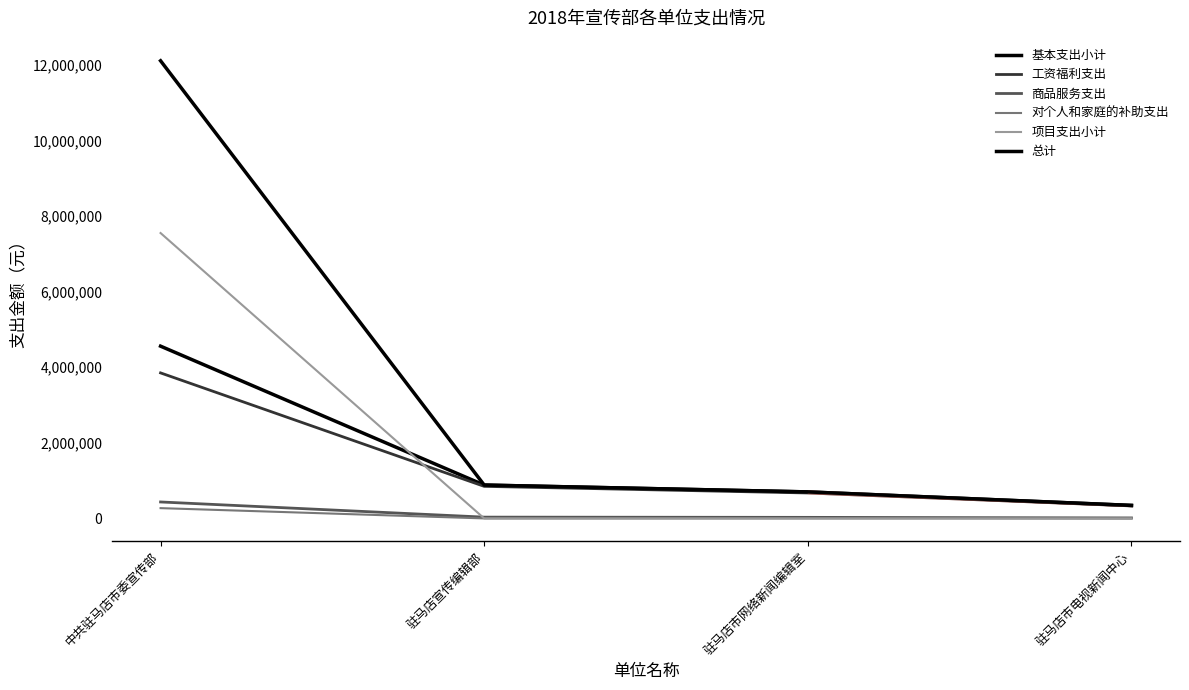

At which category is the sum across all series the highest?

中共驻马店市委宣传部